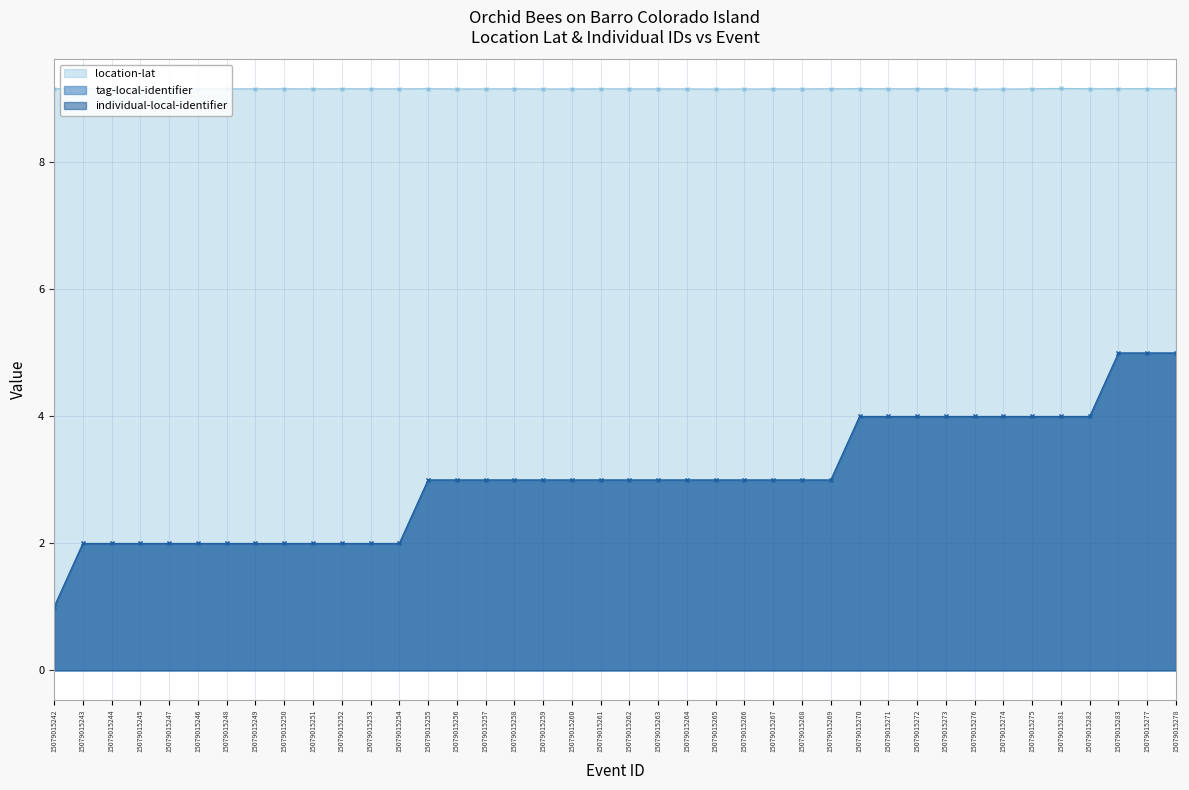

In location-lat, how many points are higher than both neighbors (excluding endpoints)?

13